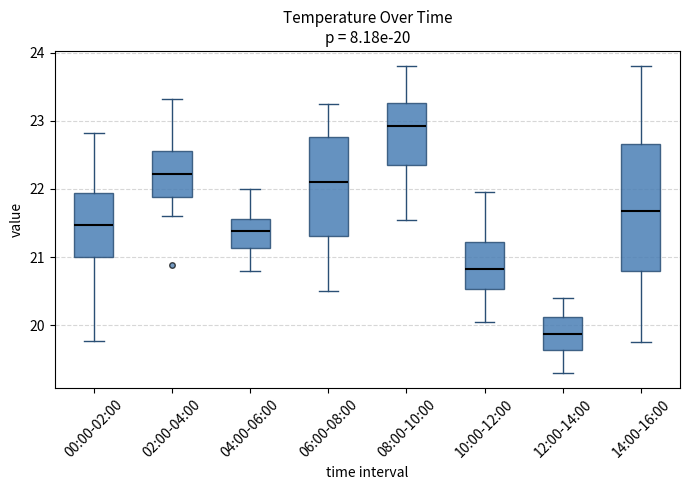

Which box's median line is the lowest?

12:00-14:00